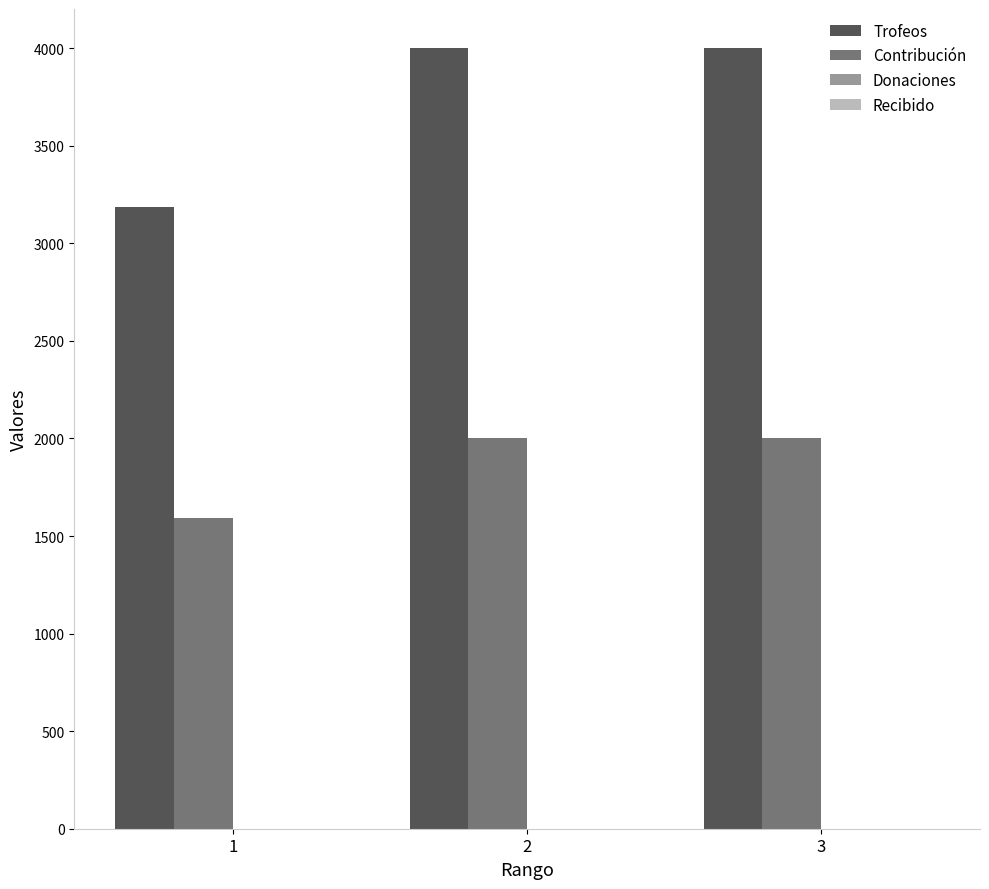

What is the maximum value for Contribución?

2000